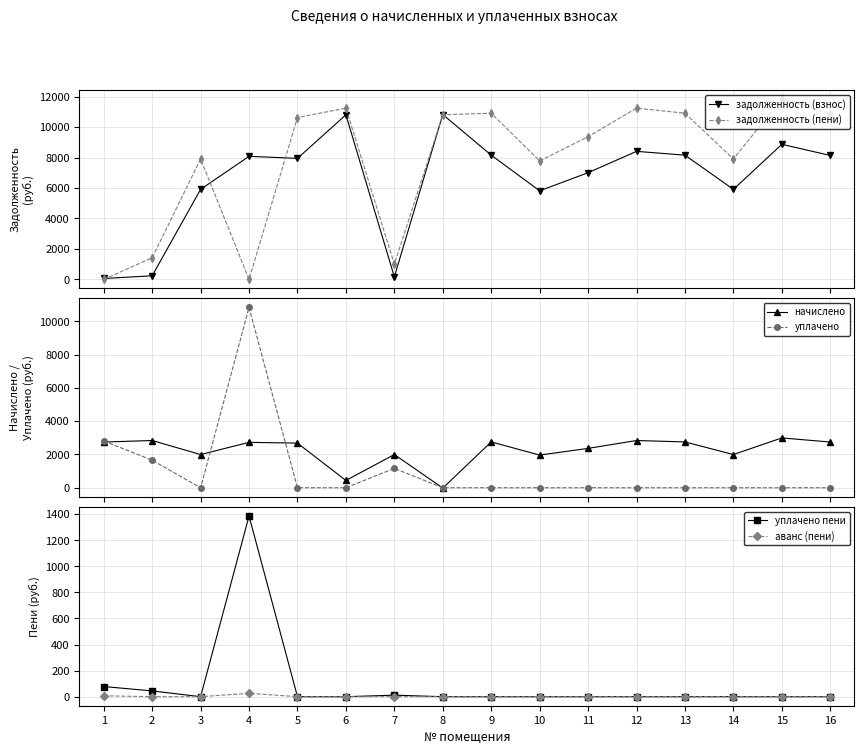

Does the chart display data point markers on the line(s)?

Yes